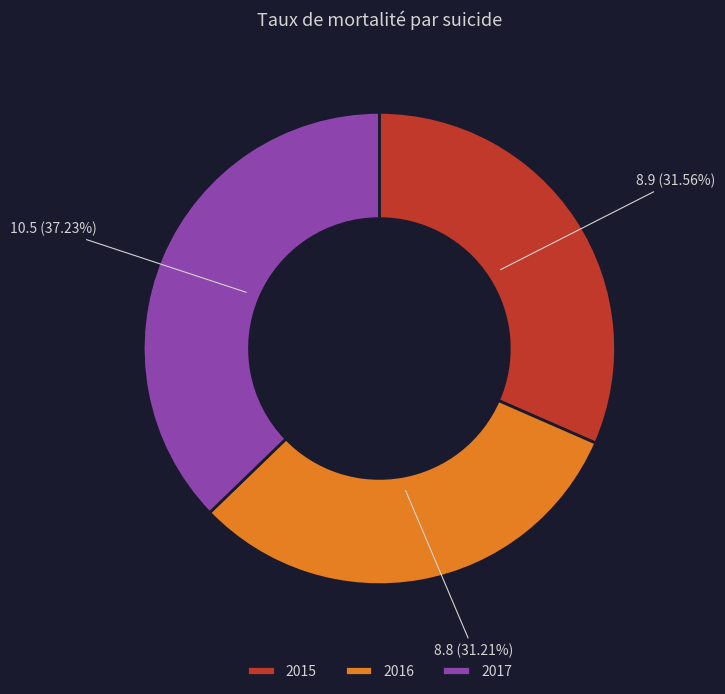

To the nearest percent, what portion does 2015 represent?

32%